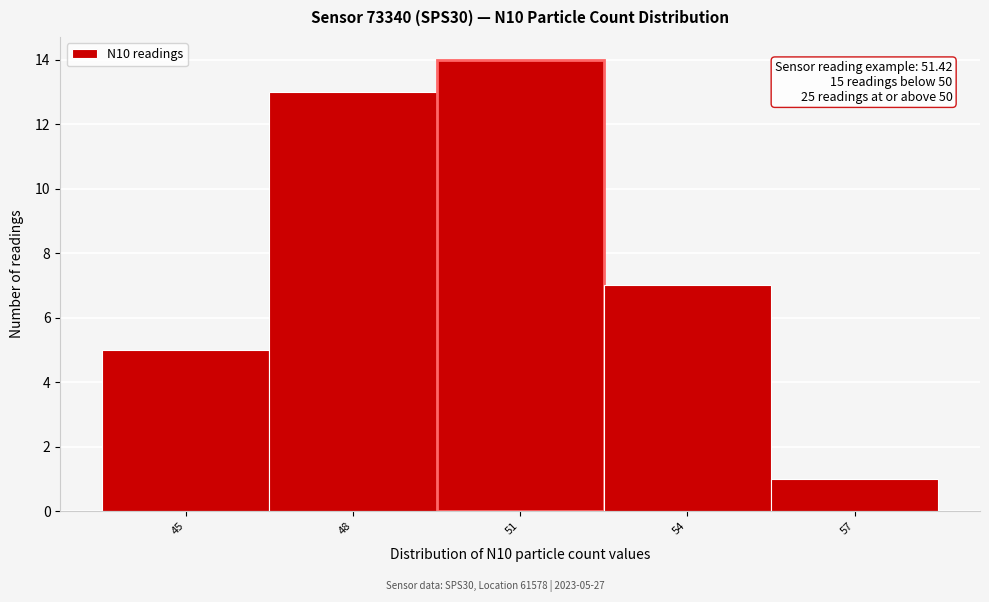

Reading left to right, what are all the values shown in this chart?

5	13	14	7	1